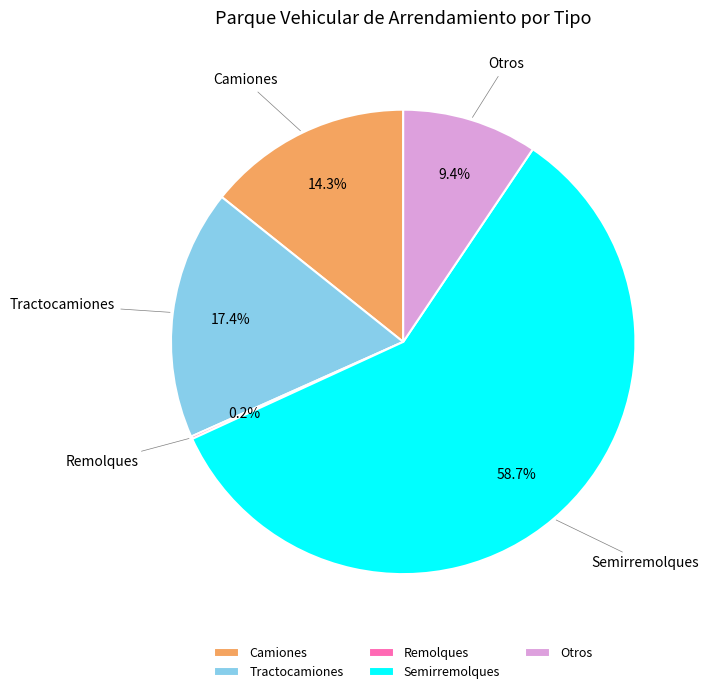

Which category accounts for the majority?

Semirremolques